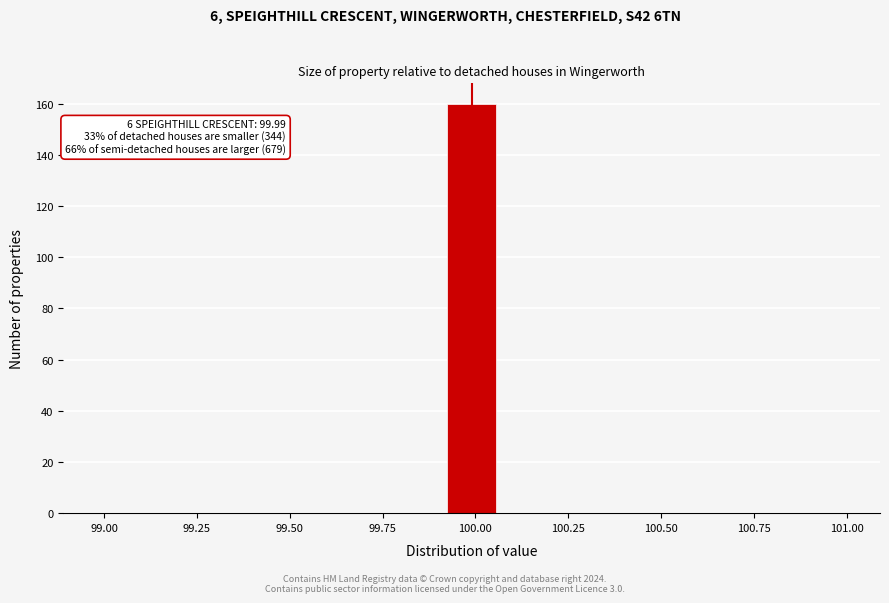

Around what value on the x-axis is the tallest bar? Give the approximate position of its centre, as read against the axis.

100.00